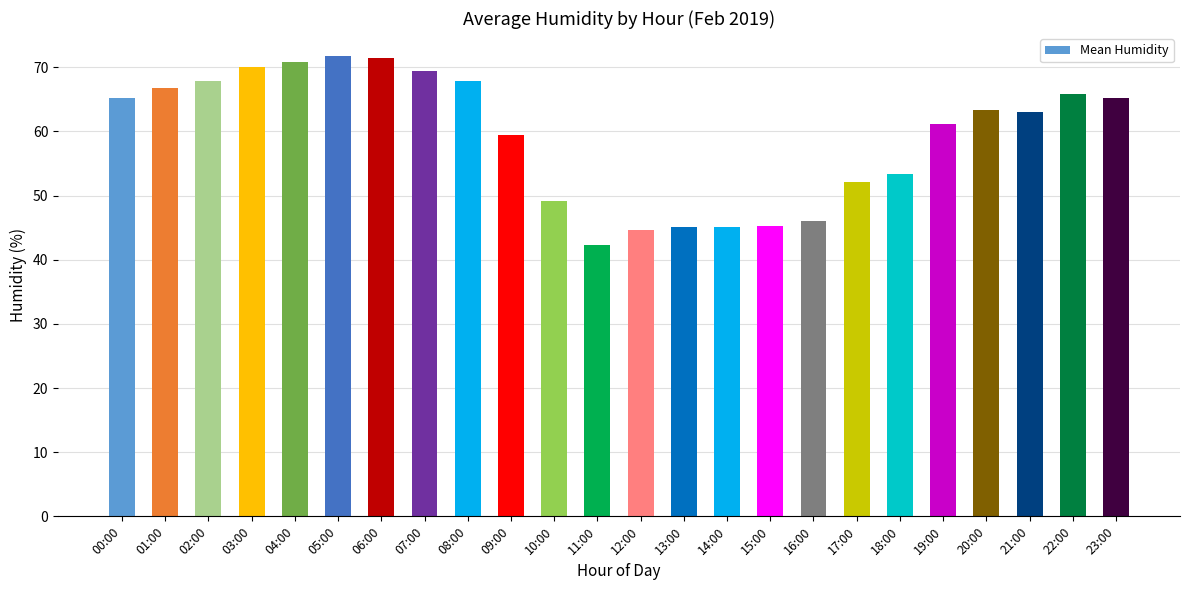

Does the chart contain stacked bars?

No